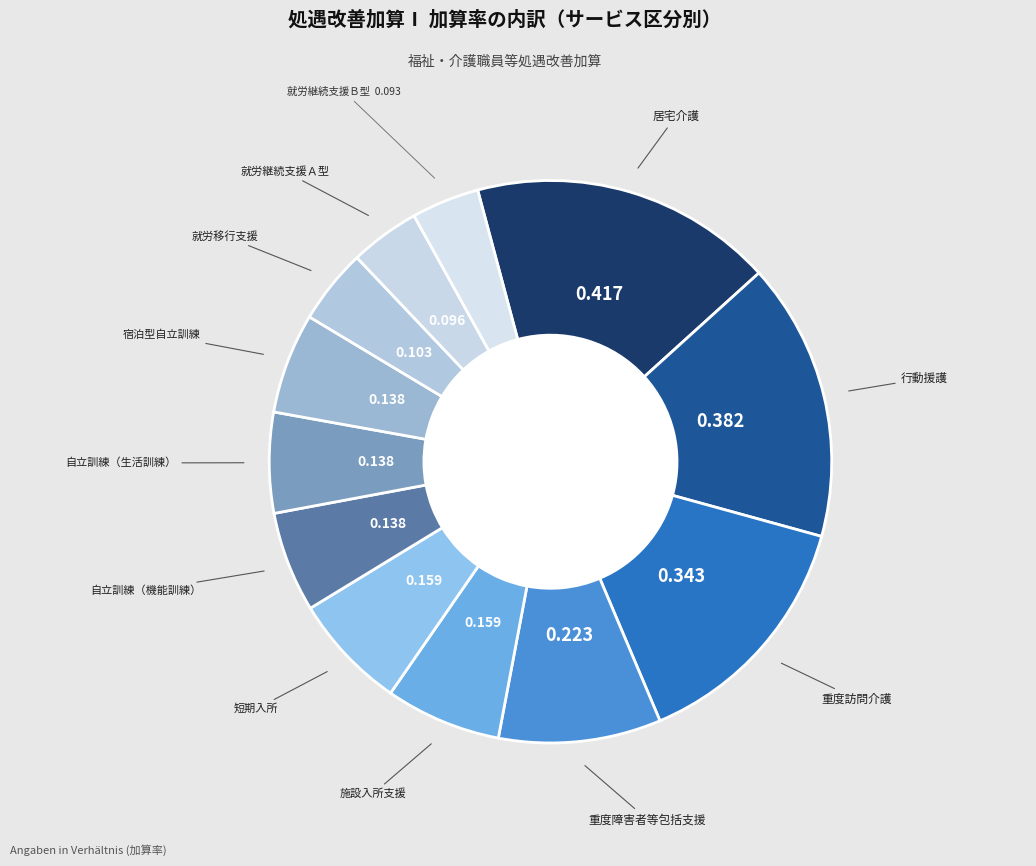

How many segments does this pie chart have?

12